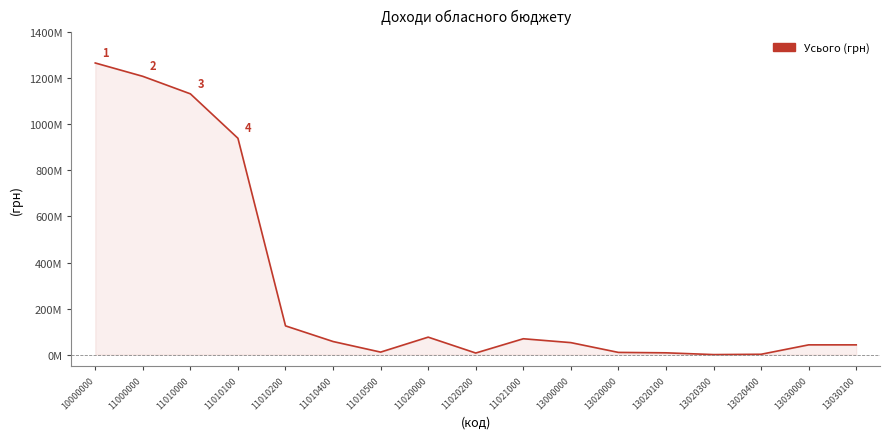

The chart shows a value of 64835983 at 11010200. True or false?

False